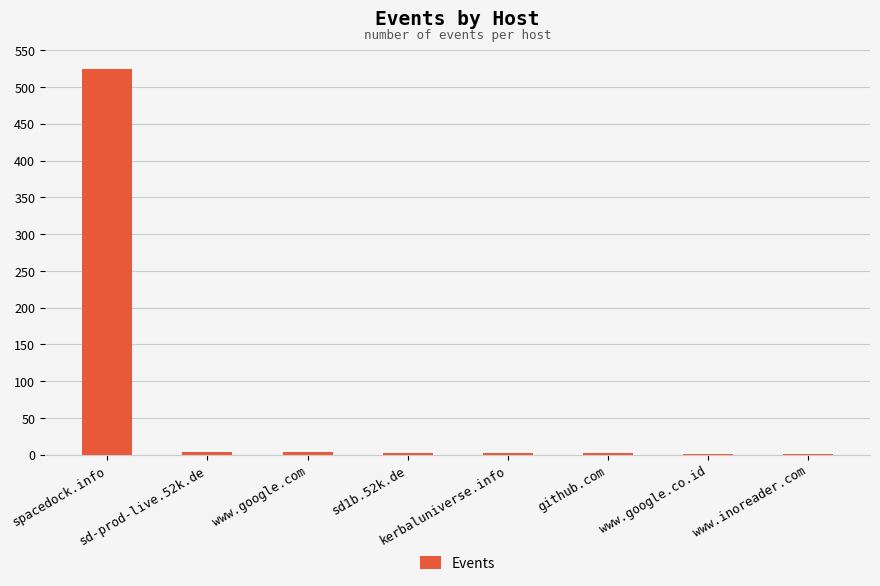

How many distinct data groups are displayed?

1